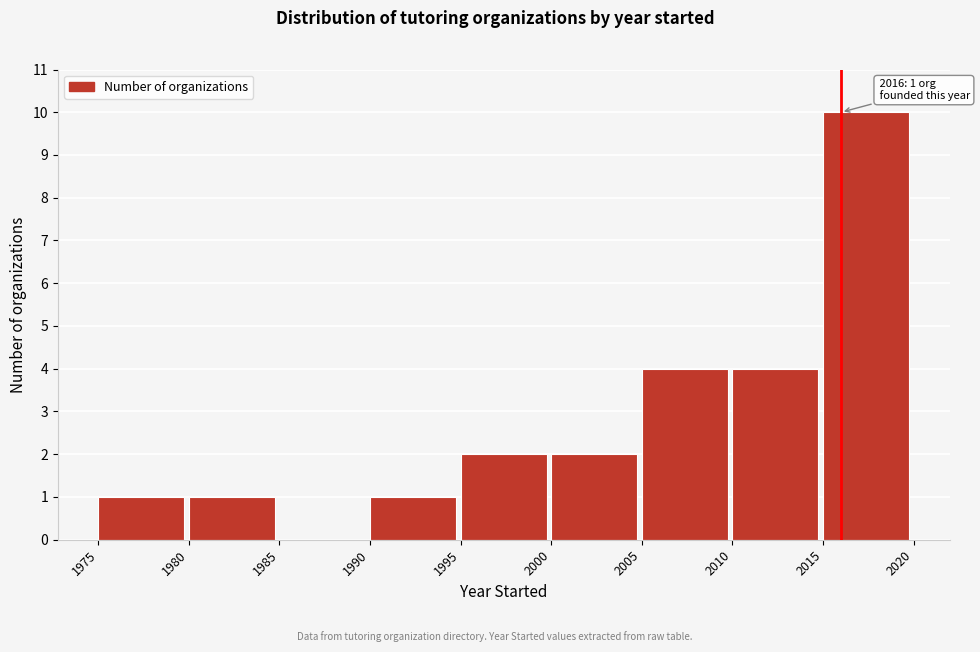

Which range on the x-axis has the tallest bar?

2015 to 2020